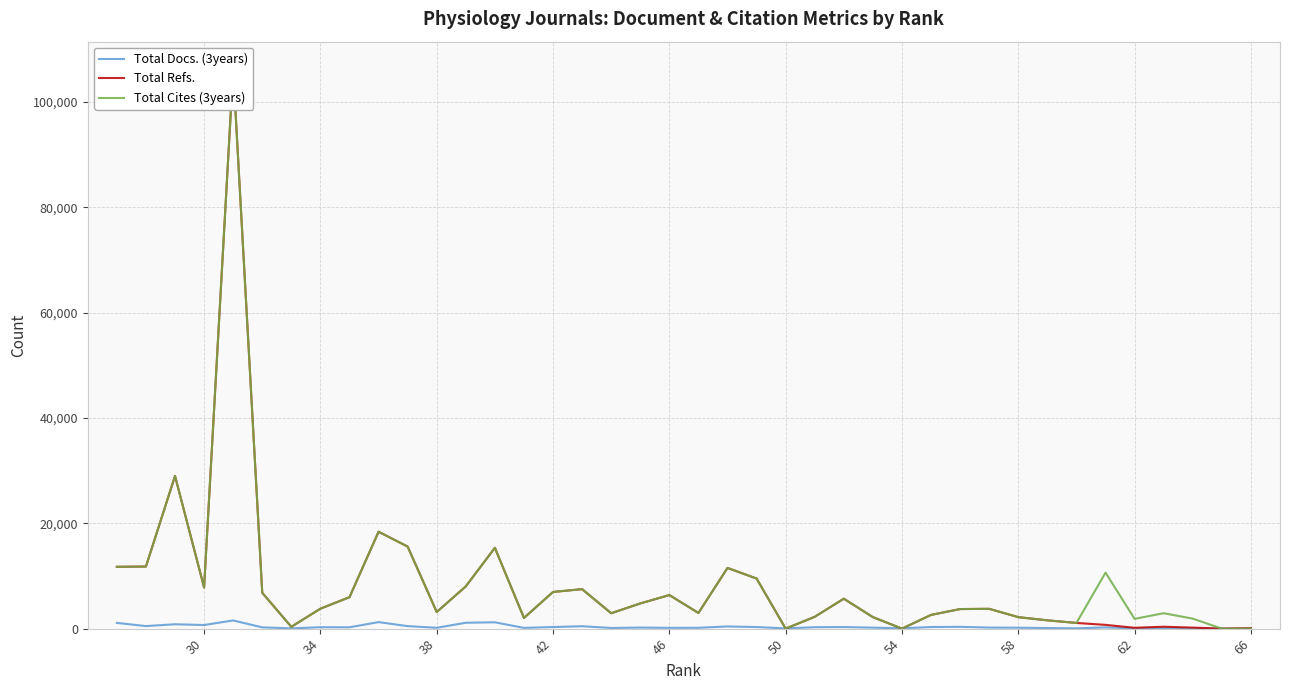

Is the value of Total Docs. (3years) at 54 greater than the value of Total Refs. at 58?

No